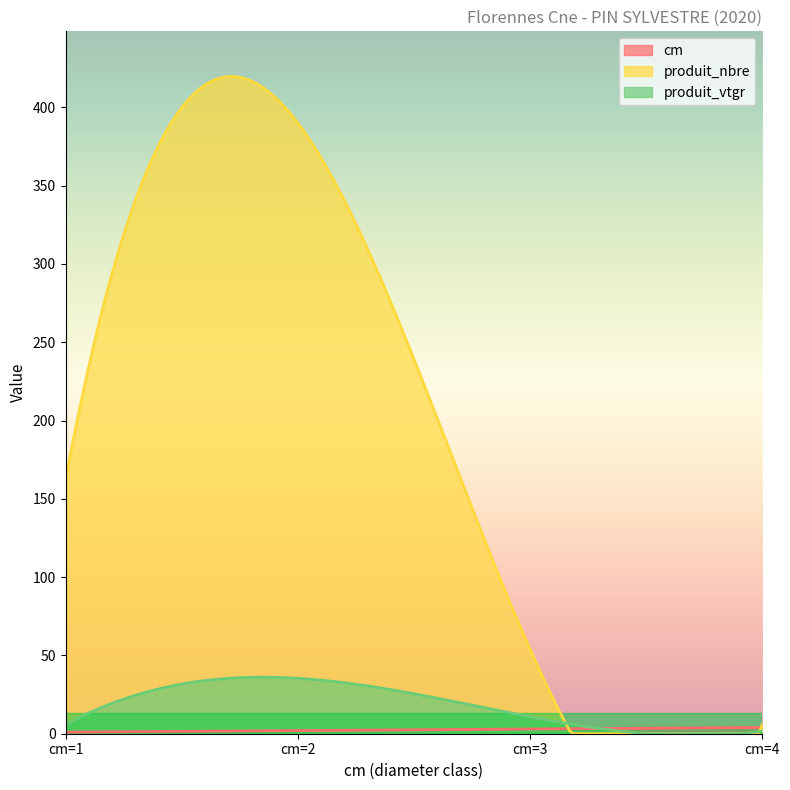

What is the spread (max minus min) of values at cm=4?

4.3